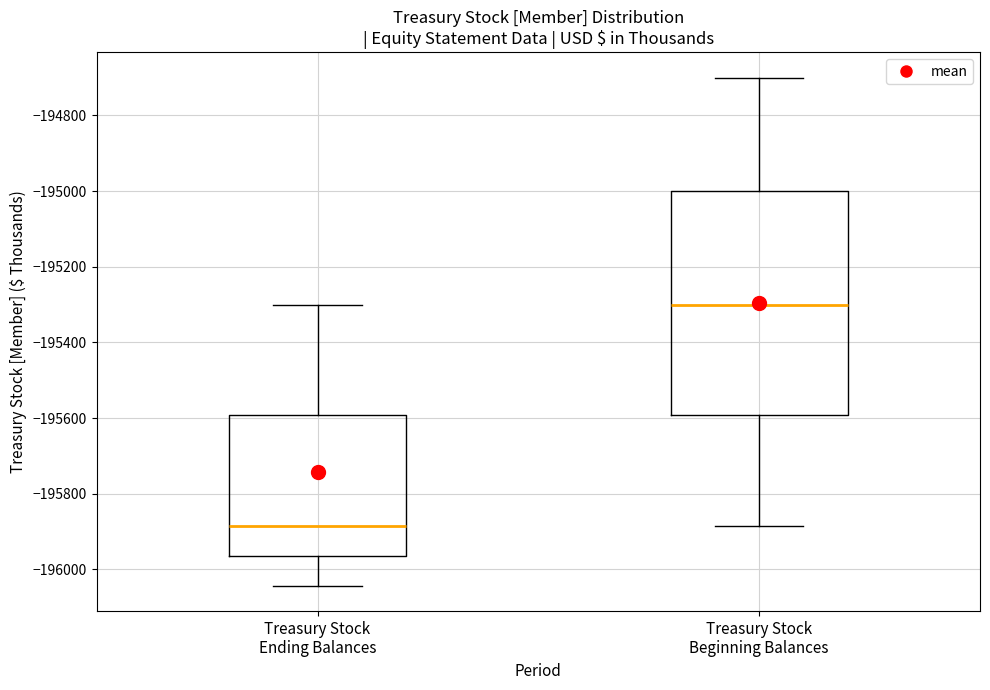

Comparing the boxes themselves (not the whiskers), which one is the tallest?

Treasury Stock Beginning Balances